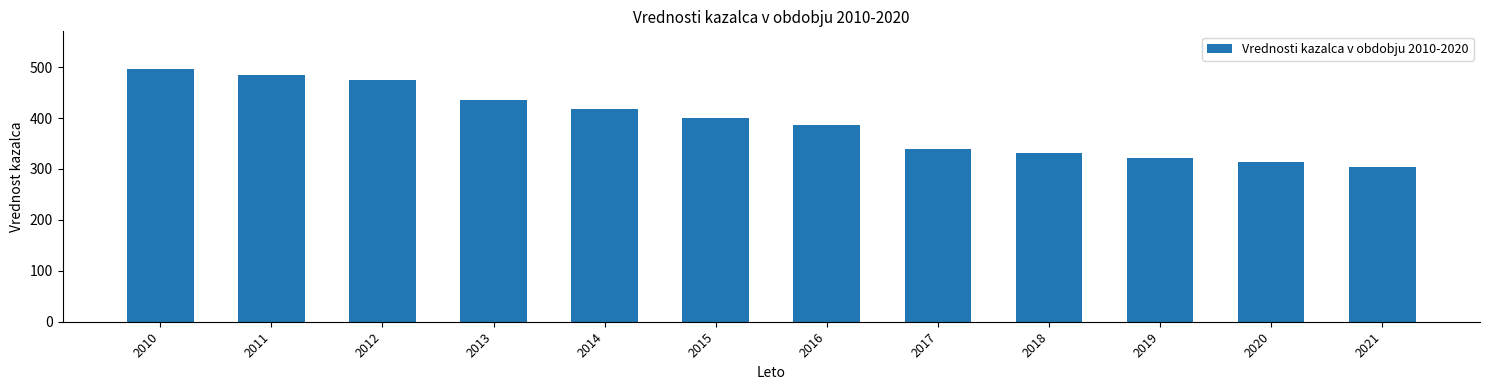

Which label corresponds to the largest value in the chart?

2010